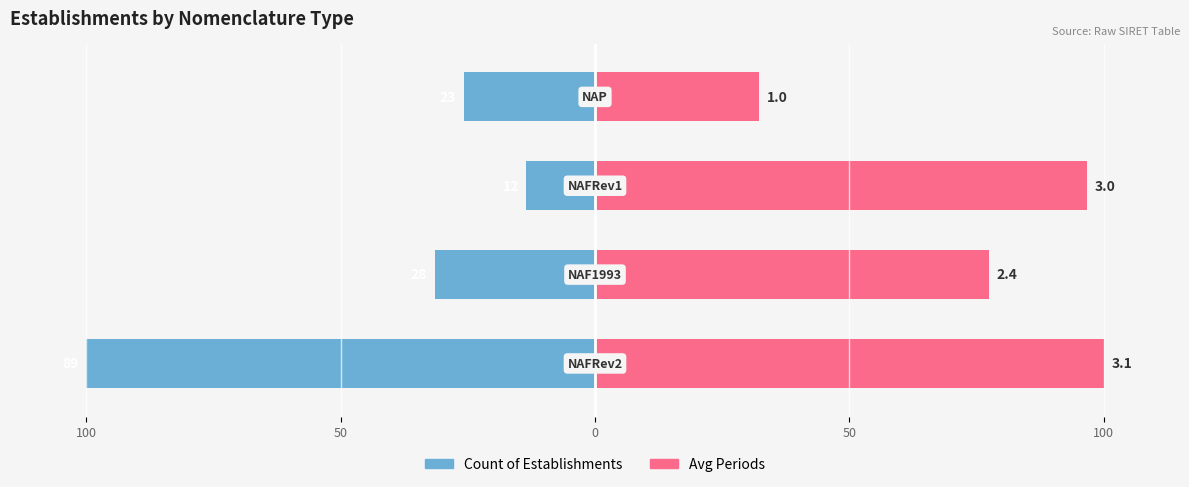

Is the value of Avg Periods at 50 greater than the value of Count of Establishments at 50?

Yes